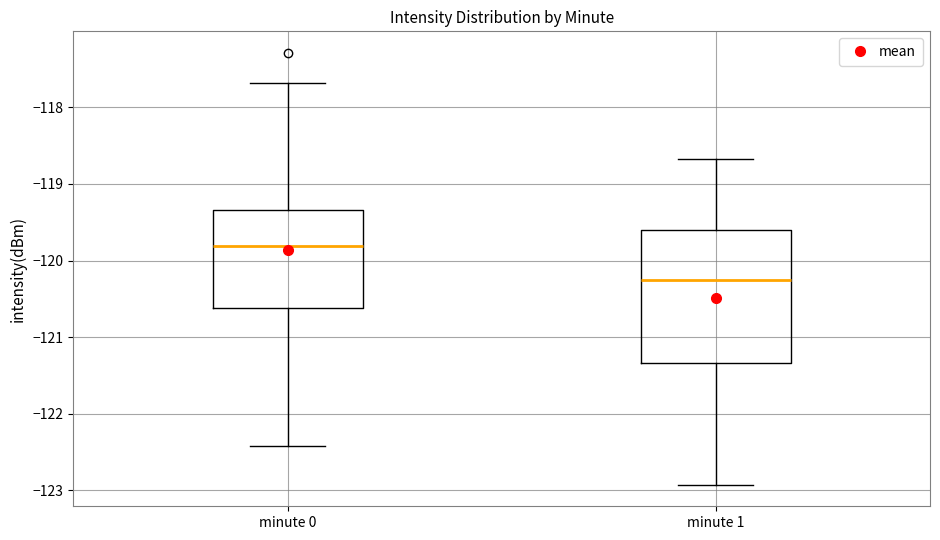

Which box has the lowest median line?

minute 1